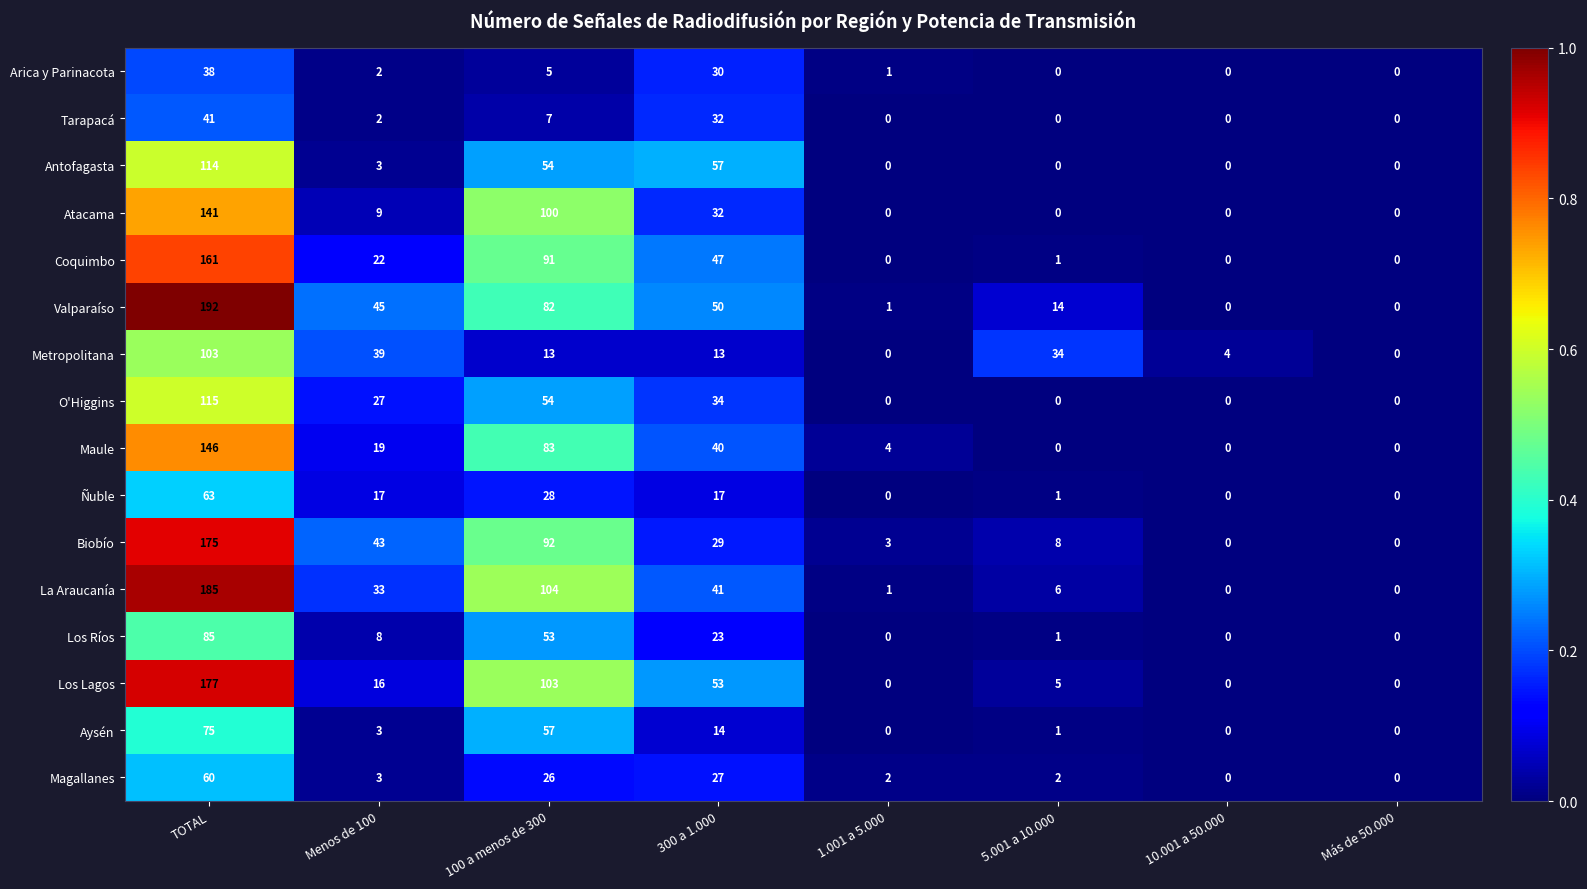

What is the highest value of the Biobío series?

175